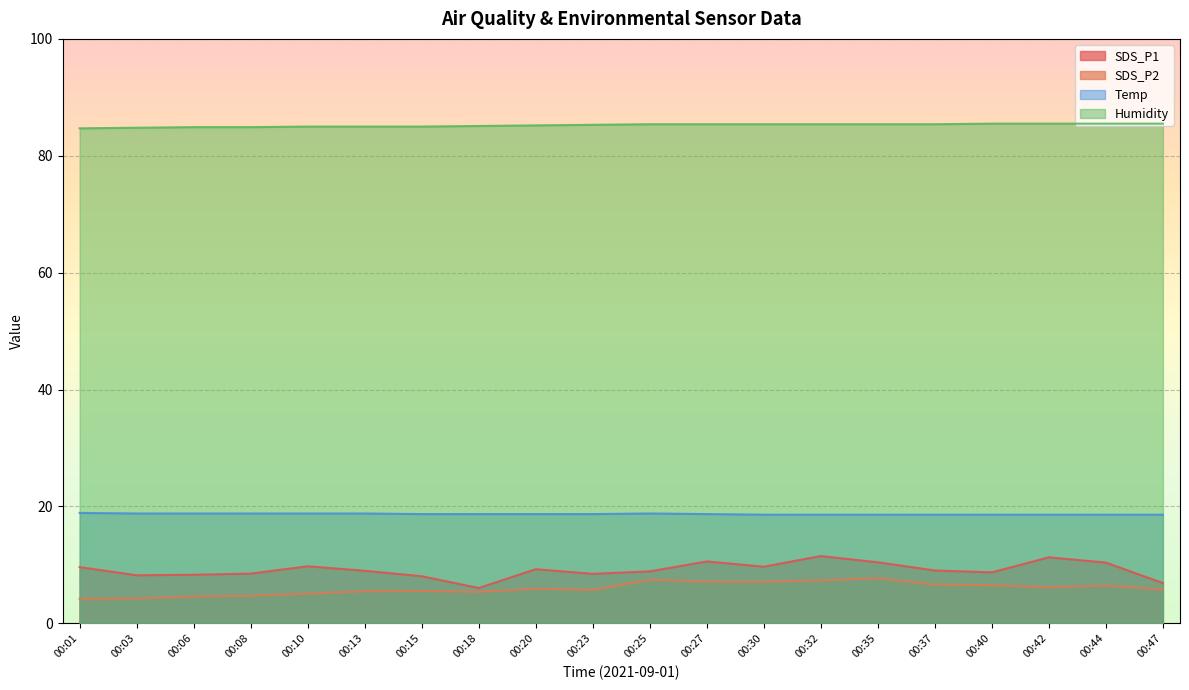

Which series has the largest total across all categories?

Humidity